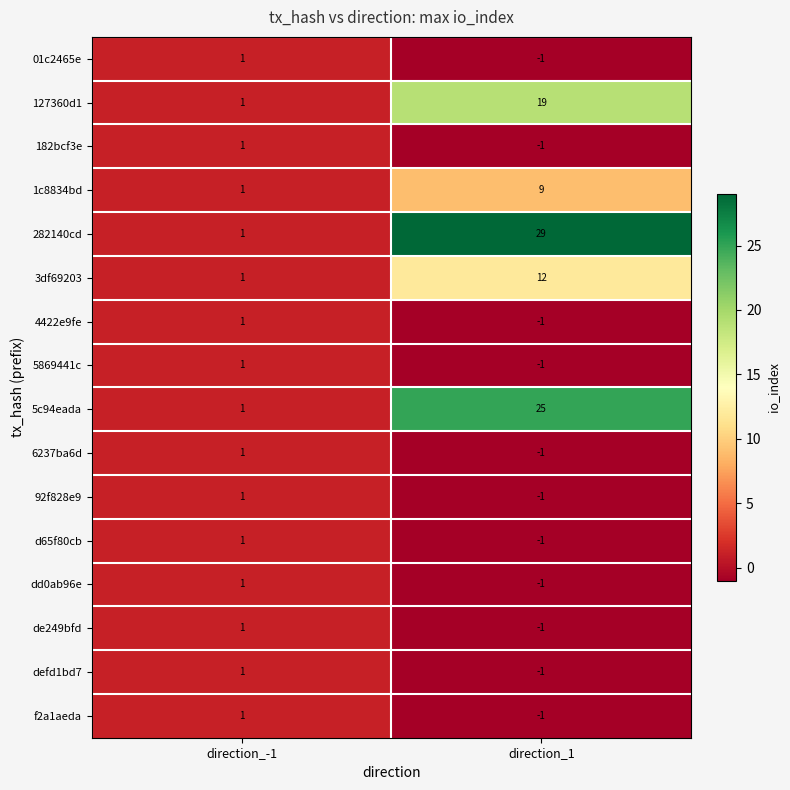

Which series has the widest spread of values?

282140cd